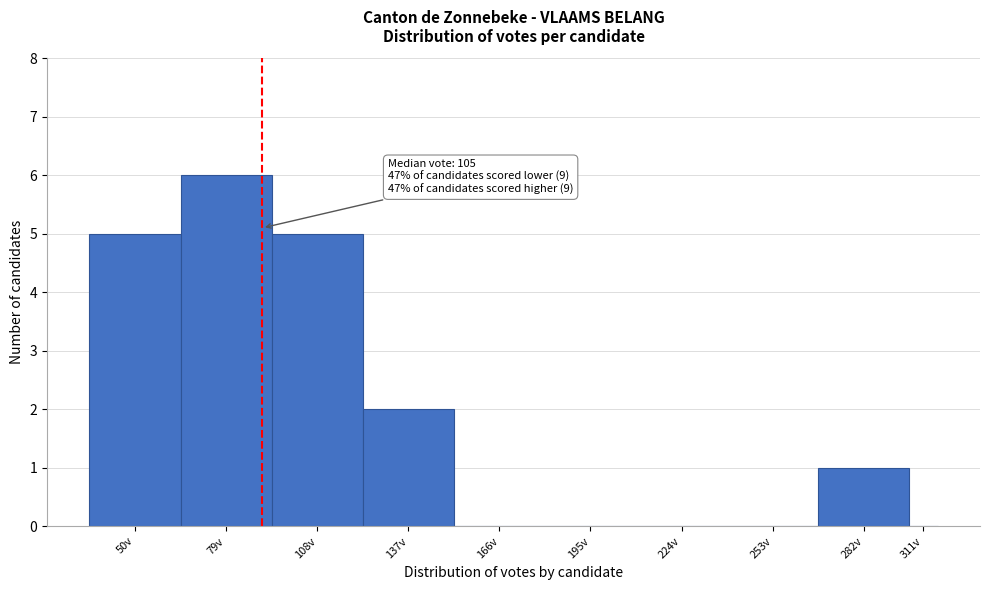

Reading left to right, extract all data points from this chart.

50v=5	79v=6	108v=5	137v=2	166v=0	195v=0	224v=0	253v=0	282v=1	311v=0